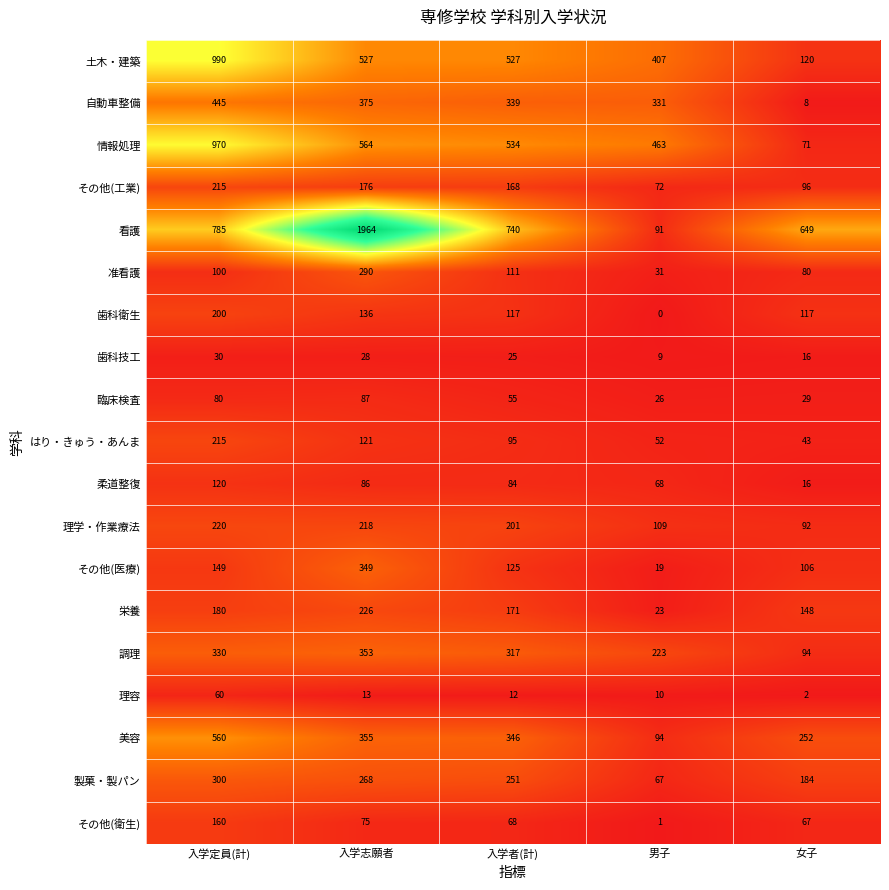

List the labels in order of 栄養 value, largest first.

入学志願者, 入学定員(計), 入学者(計), 女子, 男子